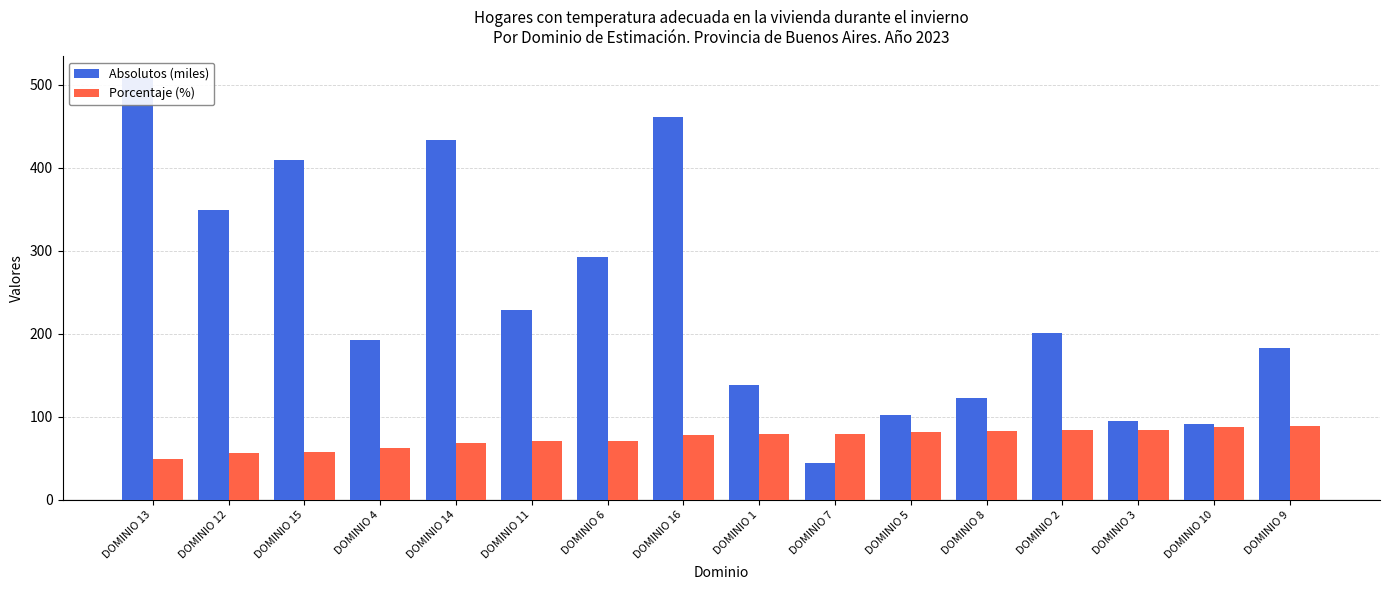

Reading left to right, extract all data points from this chart.

Absolutos (miles): 508.6	349.6	409.5	192.9	433.1	228.8	292.7	461.6	138.0	44.6	102.3	122.4	200.8	95.3	91.2	182.7
Porcentaje (%): 49.1	56.0	57.7	61.9	68.8	70.5	70.8	77.8	79.2	79.4	81.8	82.2	83.6	83.7	87.5	89.1